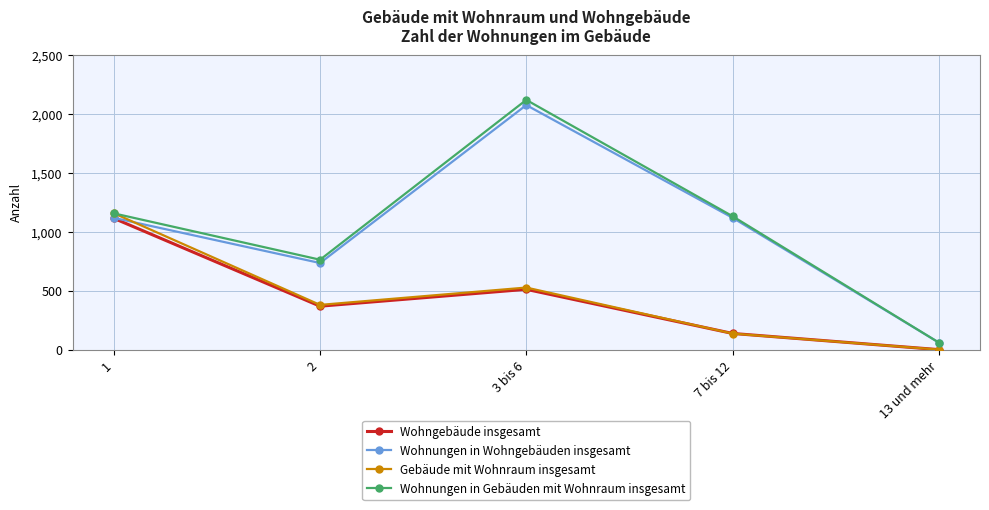

At which label does Wohnungen in Wohngebäuden insgesamt reach its peak?

3 bis 6